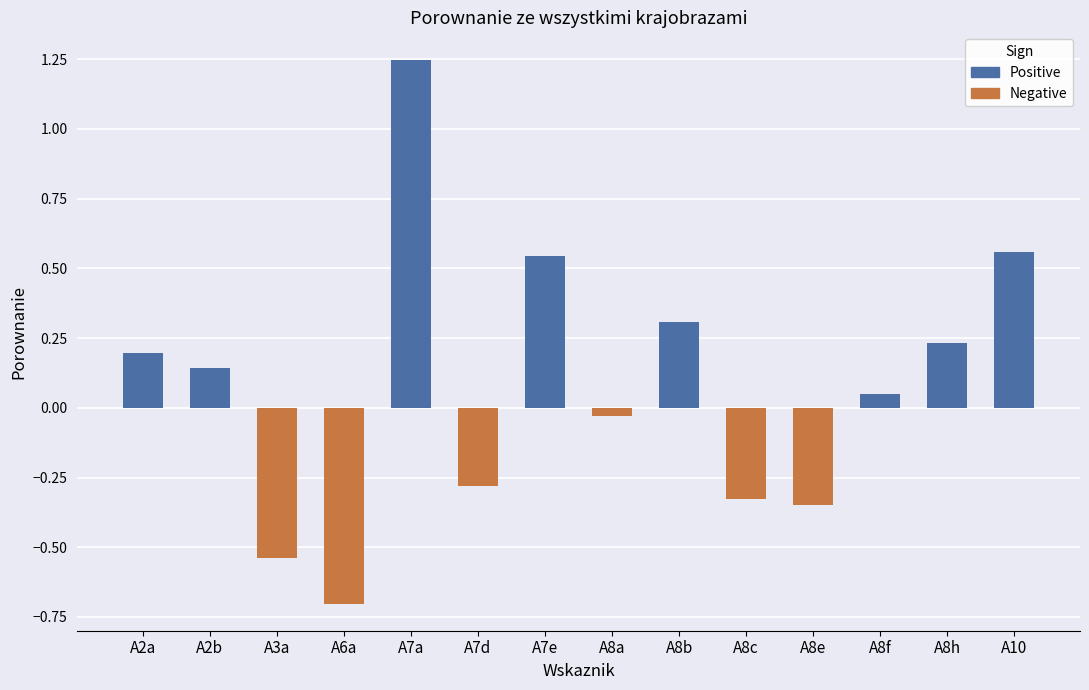

Which category has the lowest value in the Negative series?

A6a